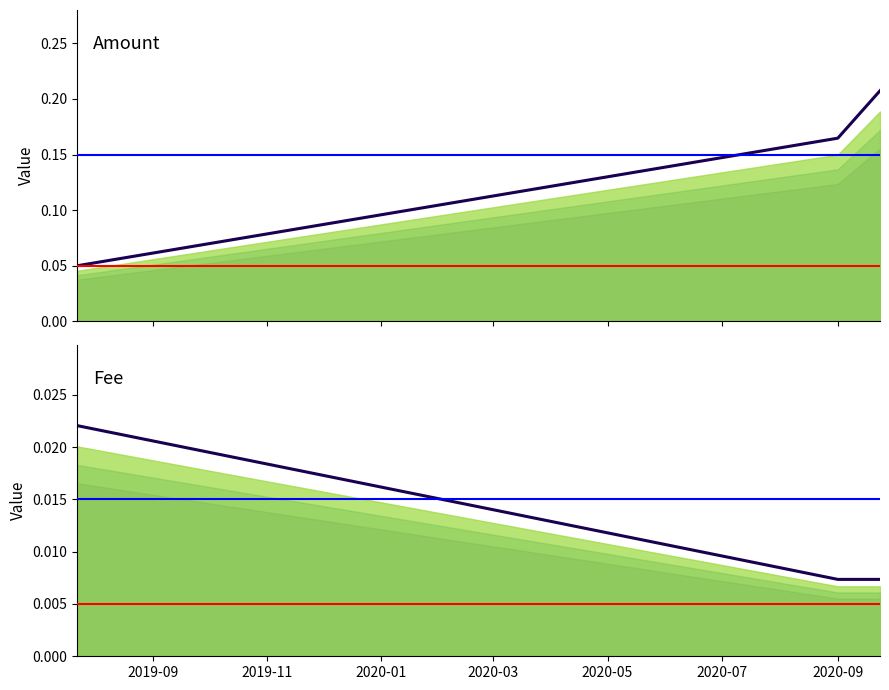

True or false: Fee has a value of 0.0 at 2020-01.

False